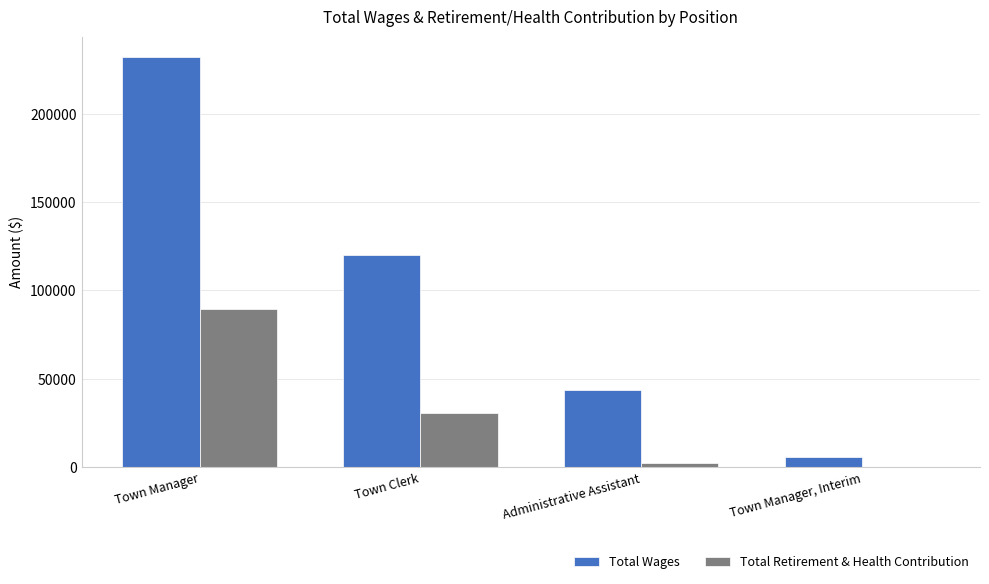

Does the chart contain stacked bars?

No